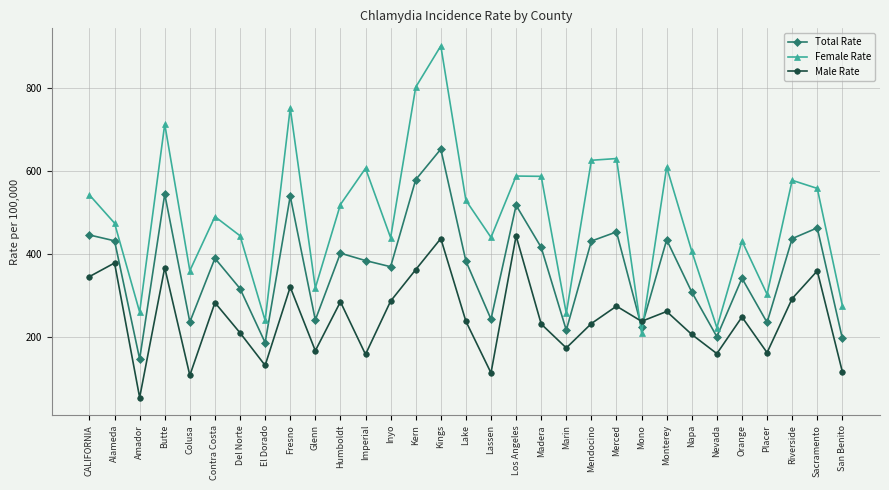

Is it true that Male Rate equals 87.6 at Amador?

False